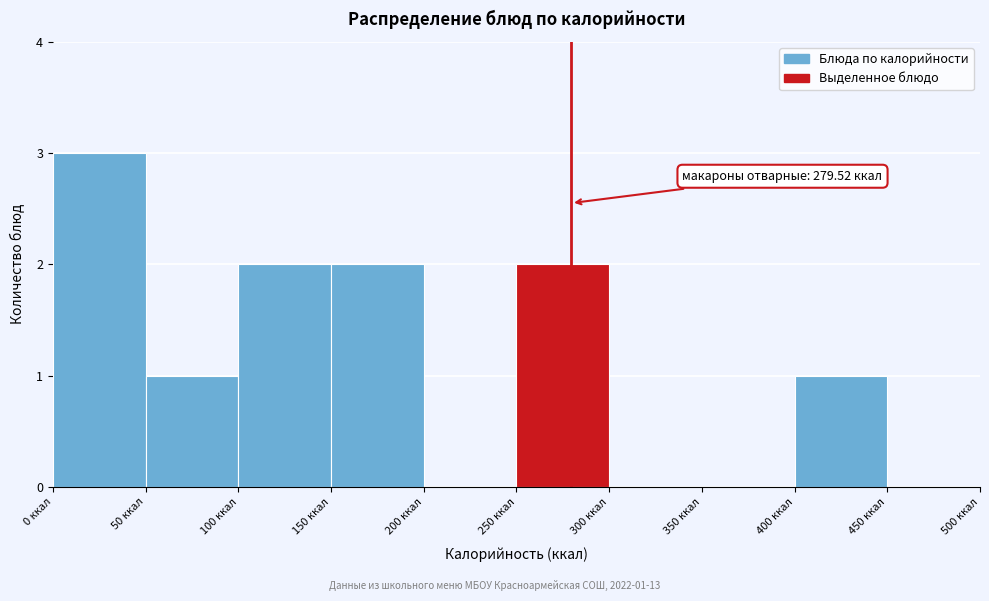

Which range on the x-axis has the tallest bar?

0 to 50